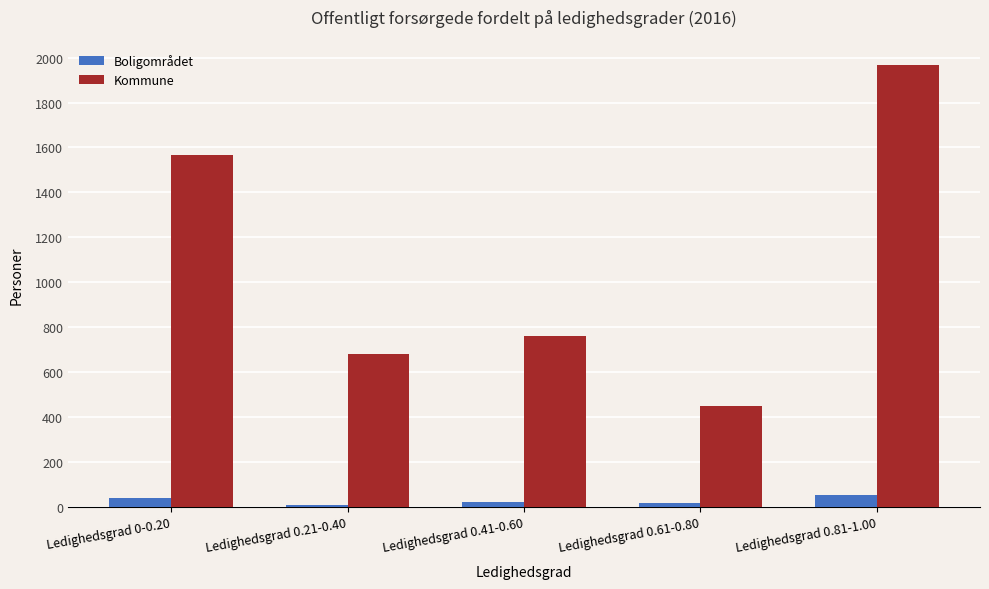

How many groups of bars are there?

5